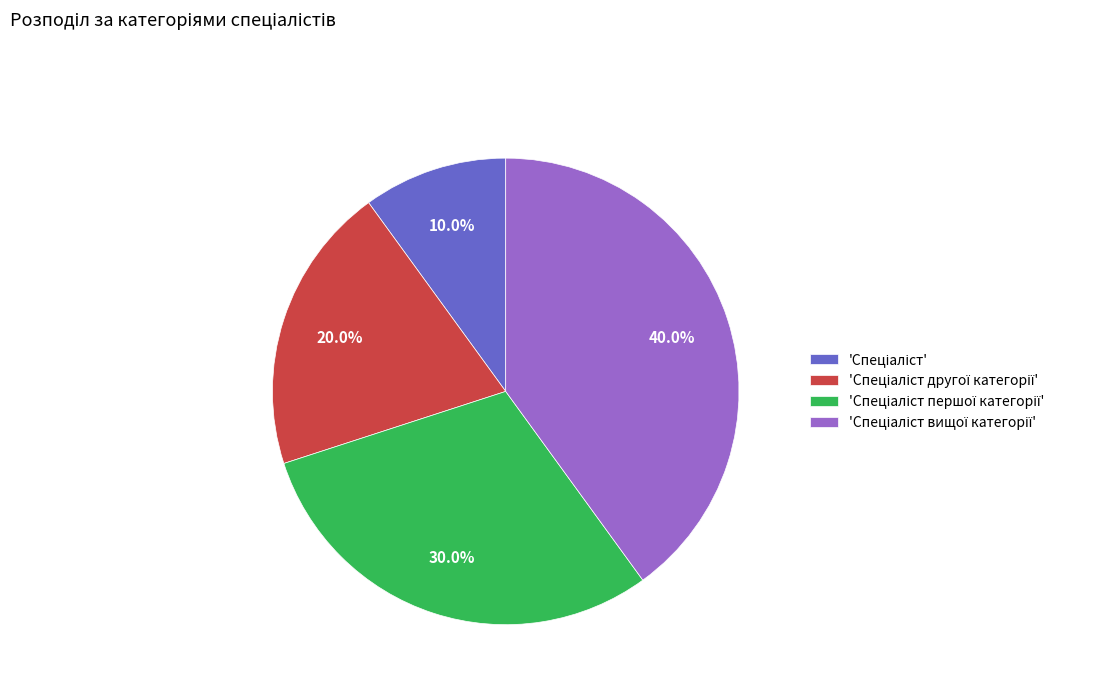

Is there any slice that represents more than half of the pie?

No